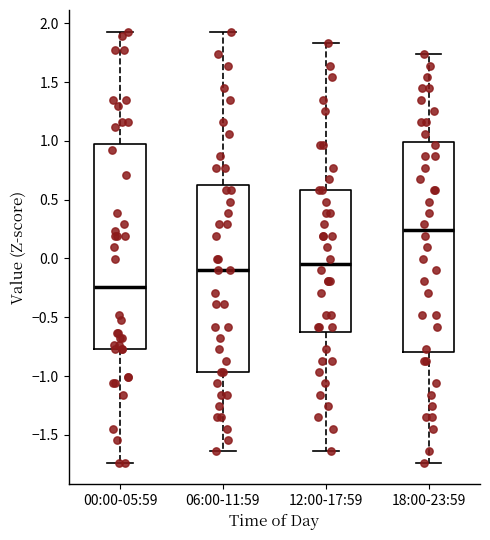

Reading left to right, read every box against the y-axis: the position of its median line, the range the box covers, and the ends of its whiskers. The values are not printed on the chart, so give them approximately, as read against the axis.

00:00-05:59: median -0.25, box -0.75 to 0.95, whiskers -1.75 to 1.95
06:00-11:59: median -0.10, box -0.95 to 0.65, whiskers -1.65 to 1.95
12:00-17:59: median -0.05, box -0.65 to 0.60, whiskers -1.65 to 1.85
18:00-23:59: median 0.25, box -0.80 to 1.00, whiskers -1.75 to 1.75